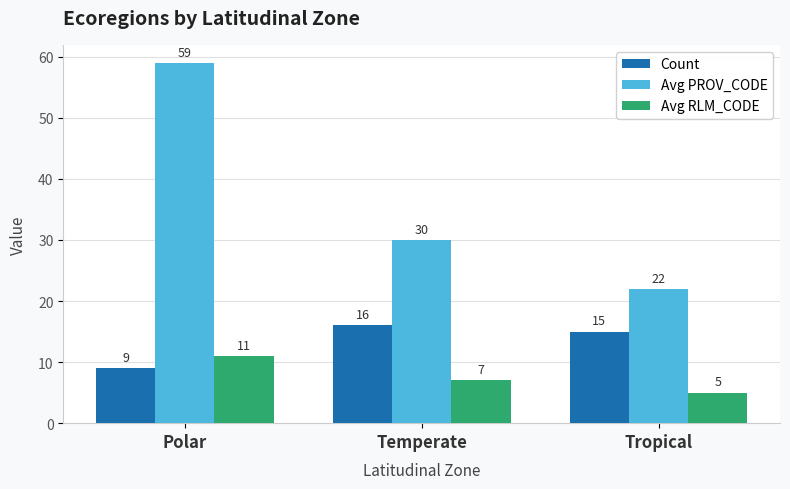

What position from the left is Tropical?

3